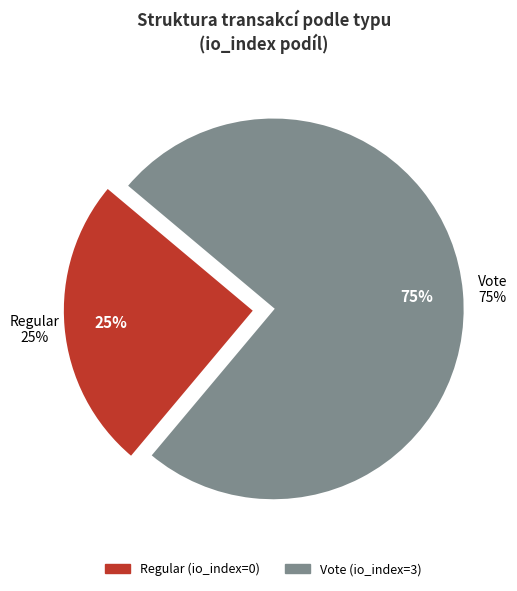

Rank the categories by value from highest to lowest.

Vote, Regular